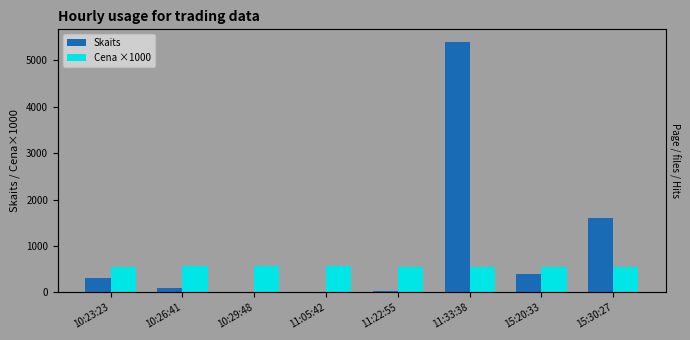

What position from the right is 15:20:33?

2